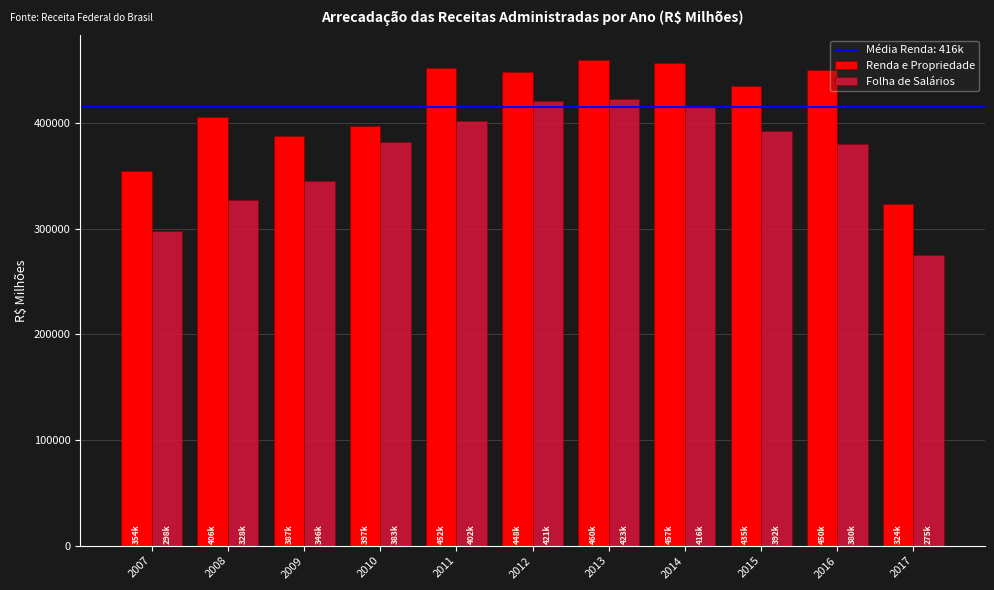

Is it true that Renda e Propriedade equals 421563.4 at 2017?

False